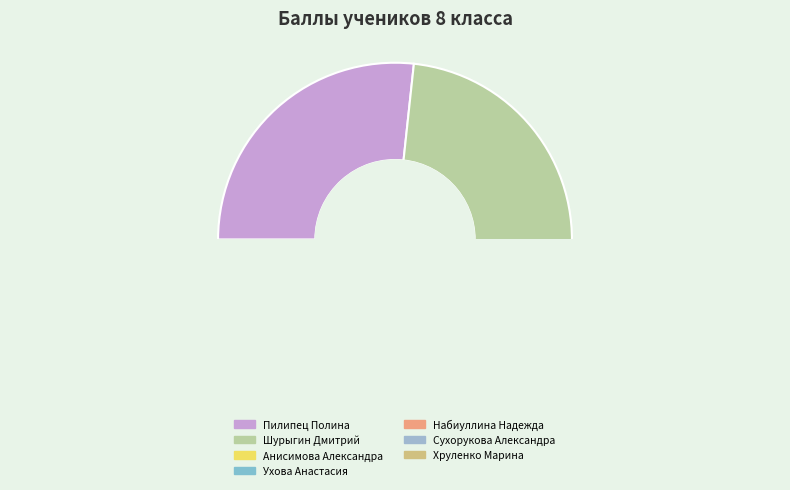

Combined, do Ухова Анастасия and Хруленко Марина account for over 50%?

No